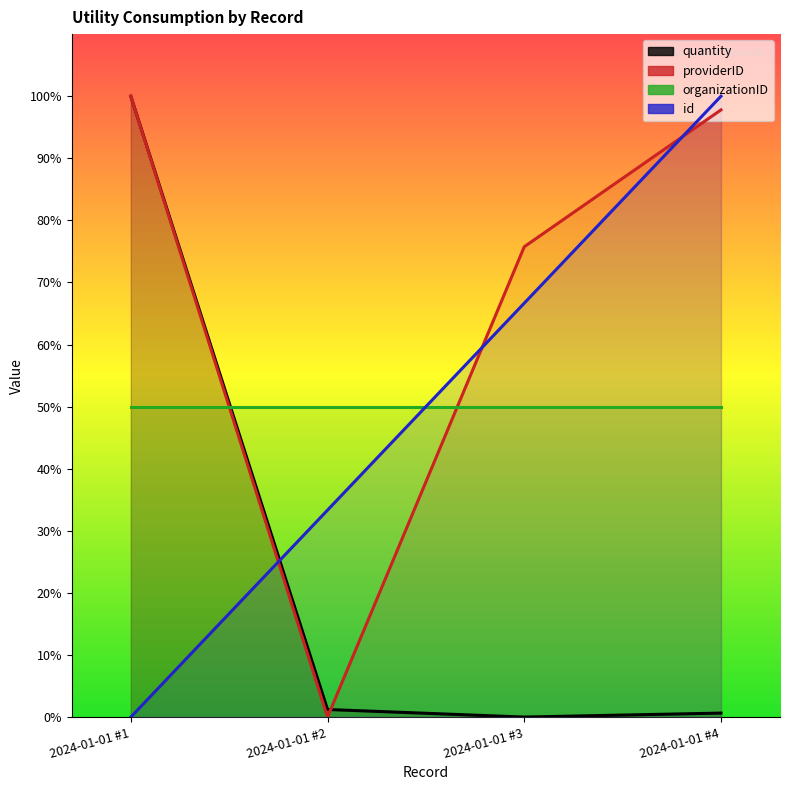

What is the difference between the providerID values at 2024-01-01 #3 and 2024-01-01 #2?

75.8